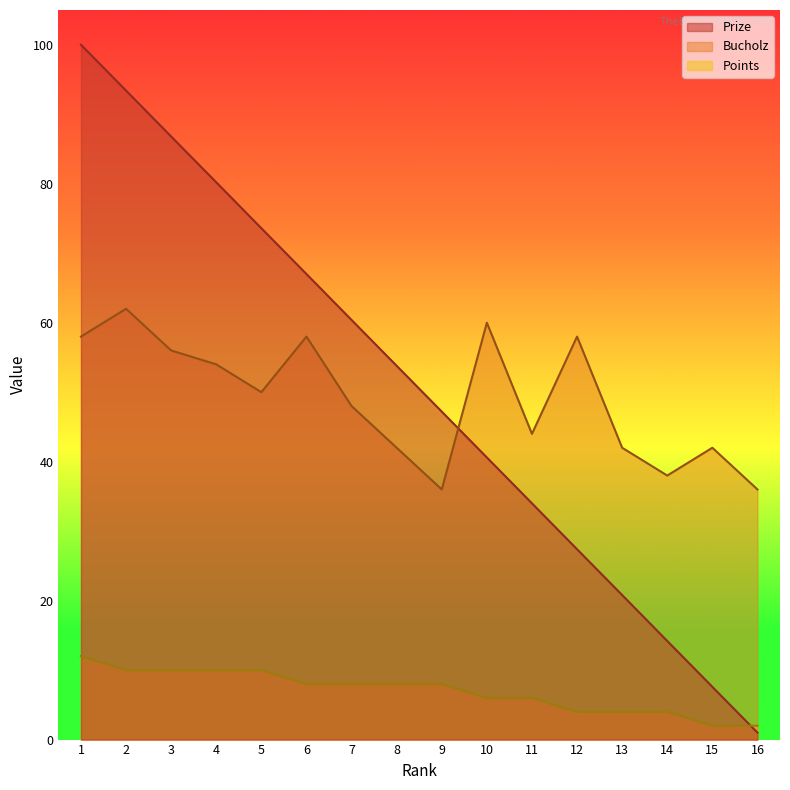

Does the chart have visible grid lines?

No